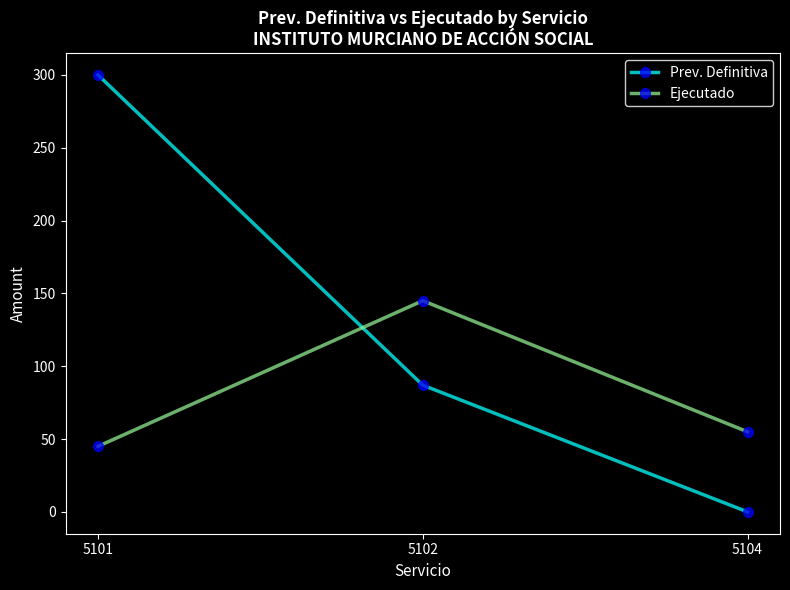

What is the sum of the Prev. Definitiva values at 5104 and 5102?

87